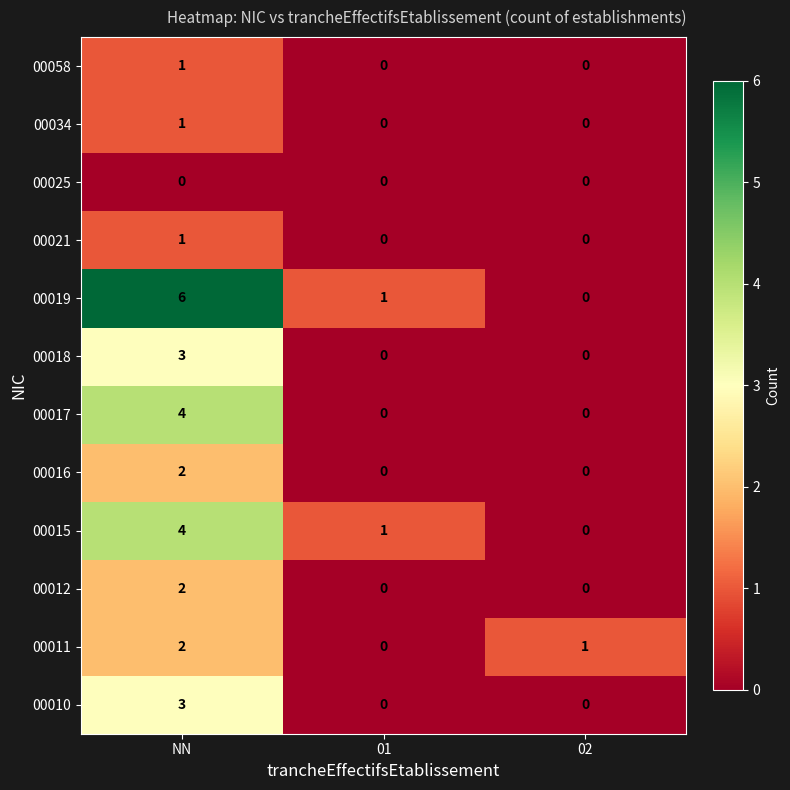

Count the number of categories in the chart.

3